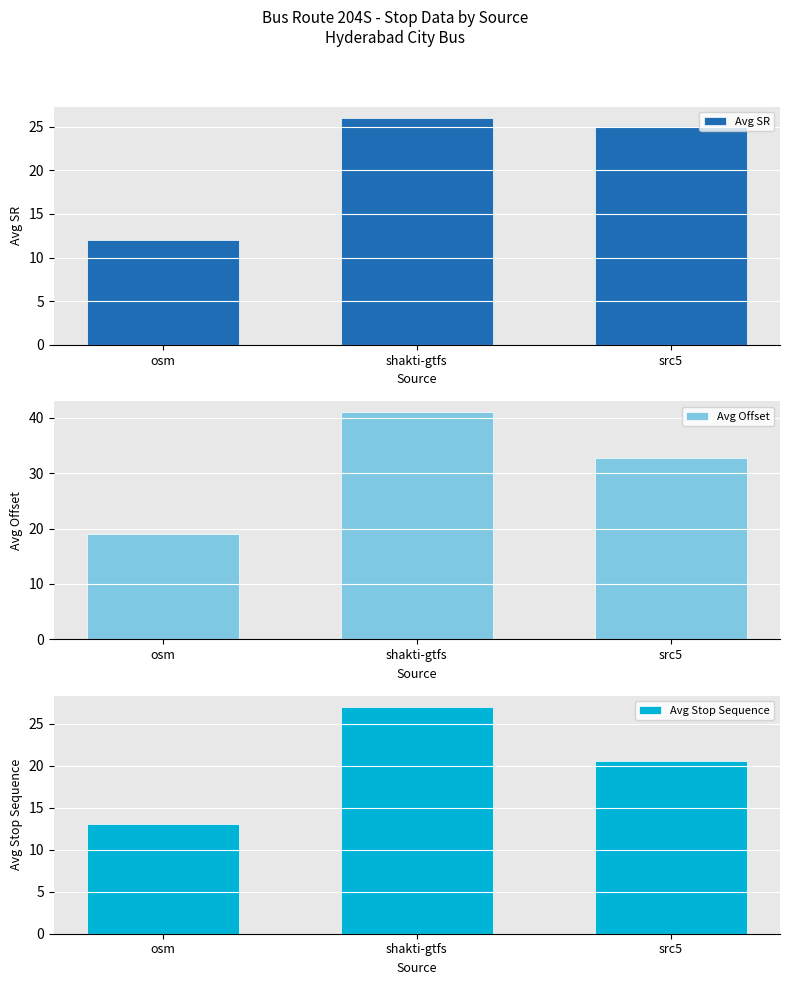

At how many categories does at least one series exceed 14?

3